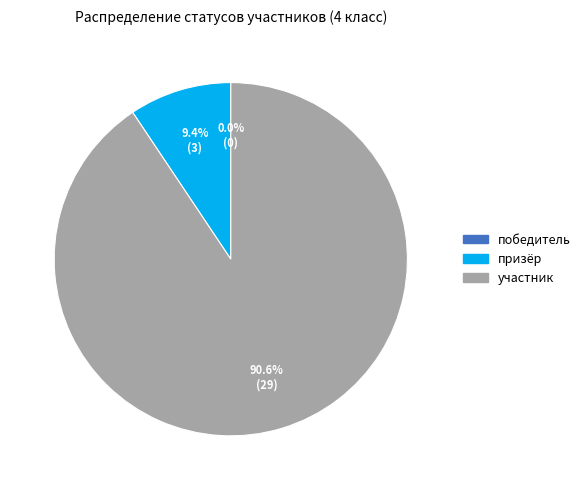

True or false: призёр accounts for 22% of the total.

False